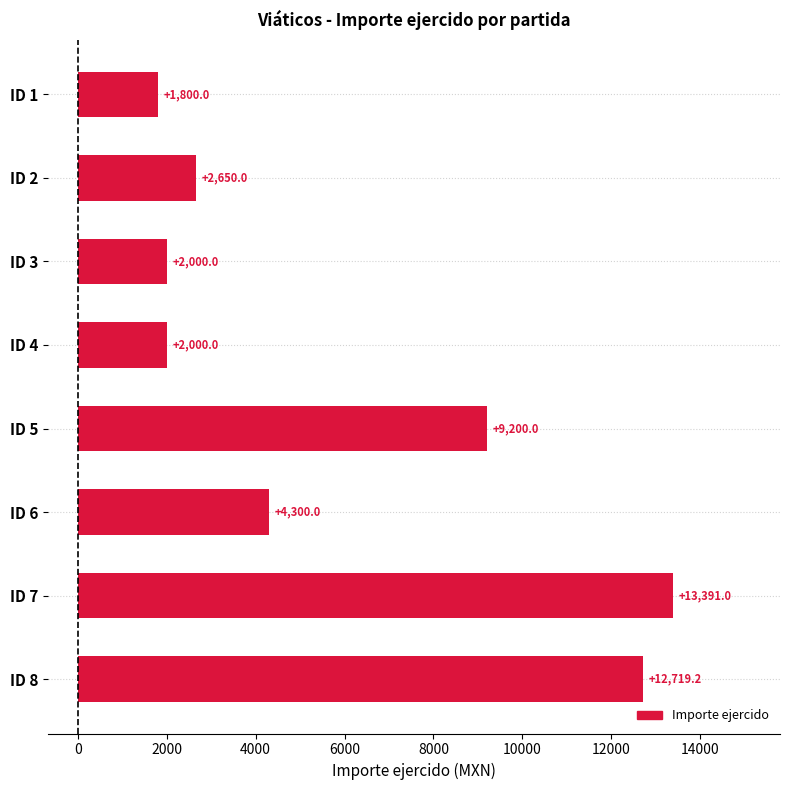

How many series are shown in this chart?

1